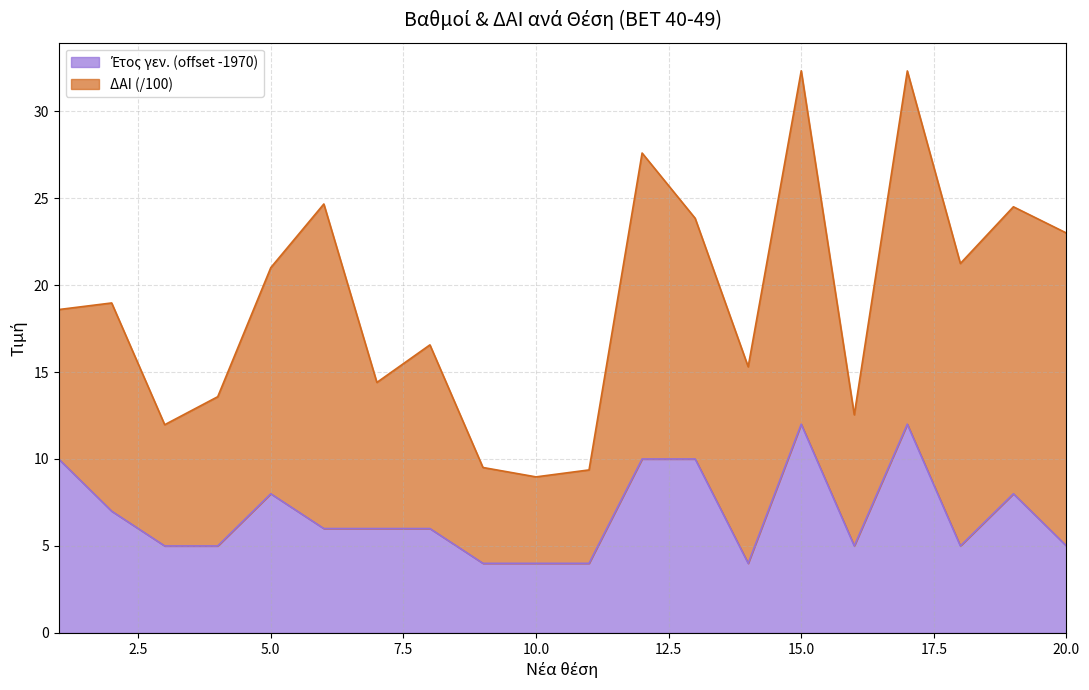

What is the minimum value shown in the chart?

4